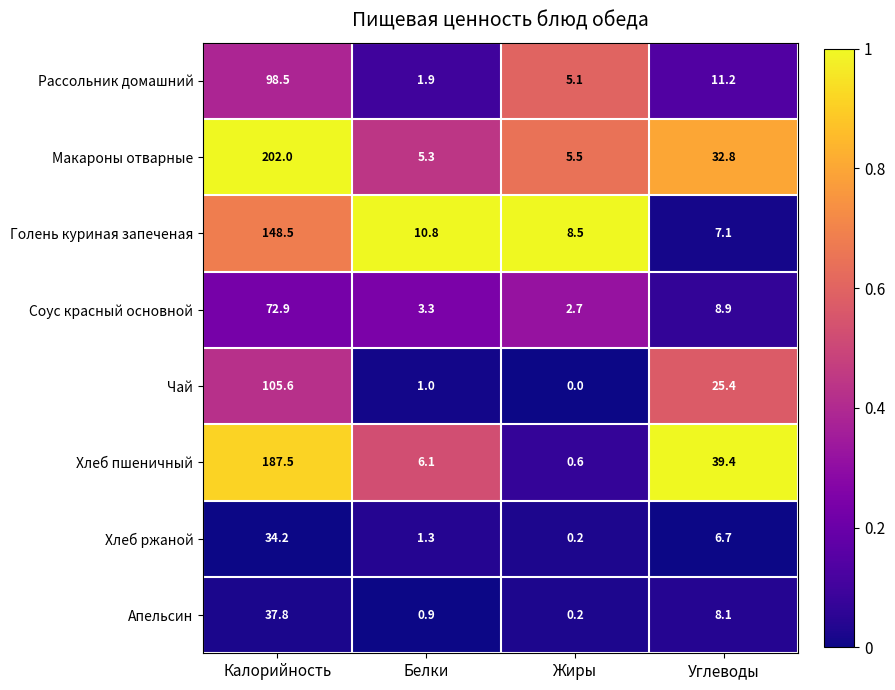

What is the sum of all Чай values?

132.0